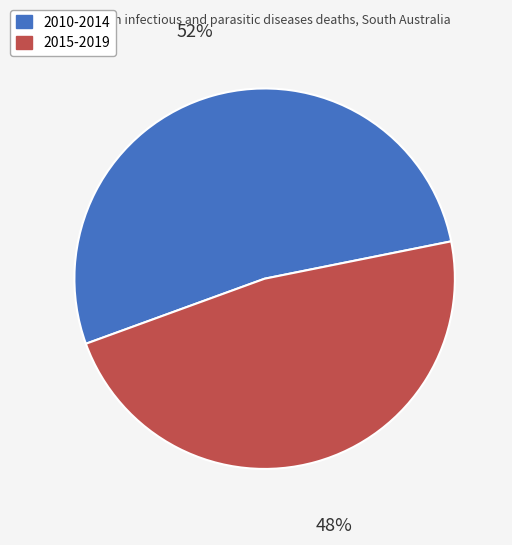

Does any single category account for the majority?

Yes